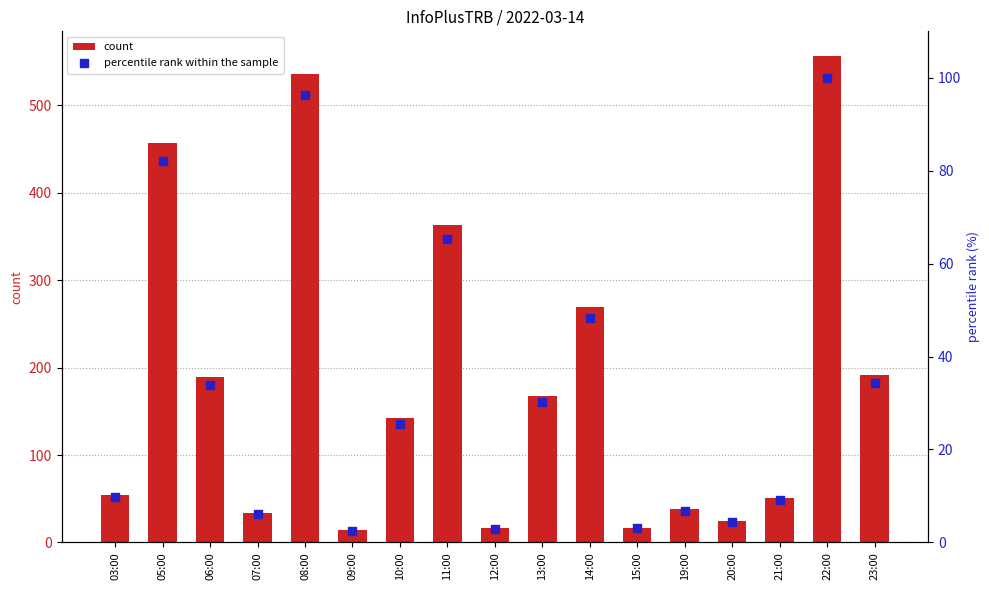

Which series contains the highest Y value?

count